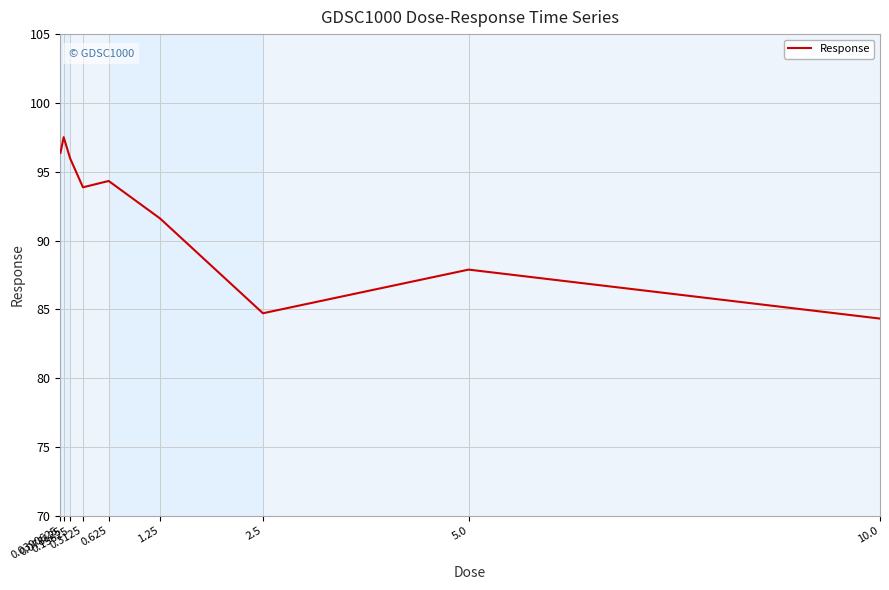

Which has a higher value, 0.0390625 or 10.0?

0.0390625